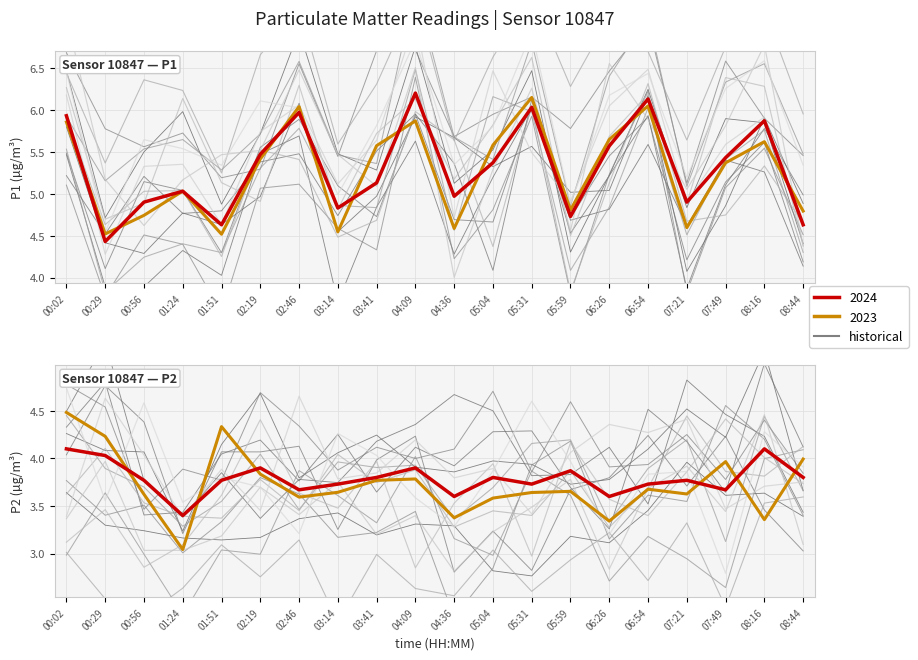

Where does the P1 series first go above 5?

00:02